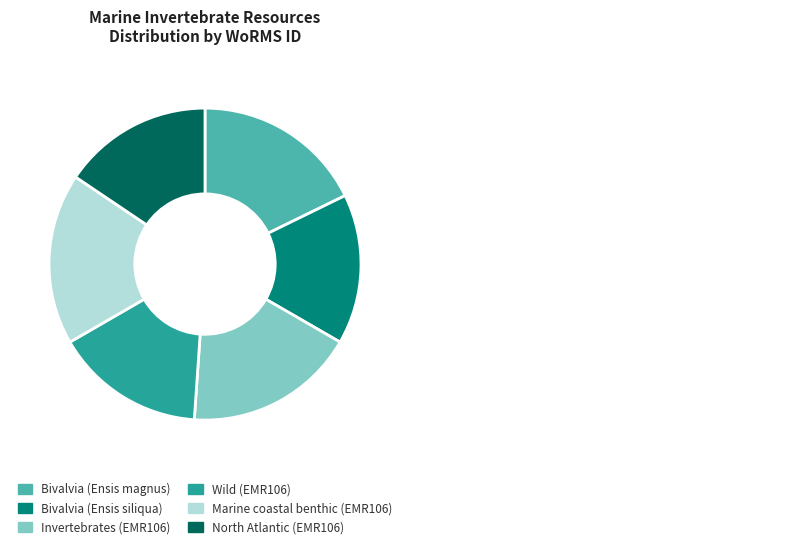

Is it true that Bivalvia (Ensis magnus) is 10% of the pie?

False